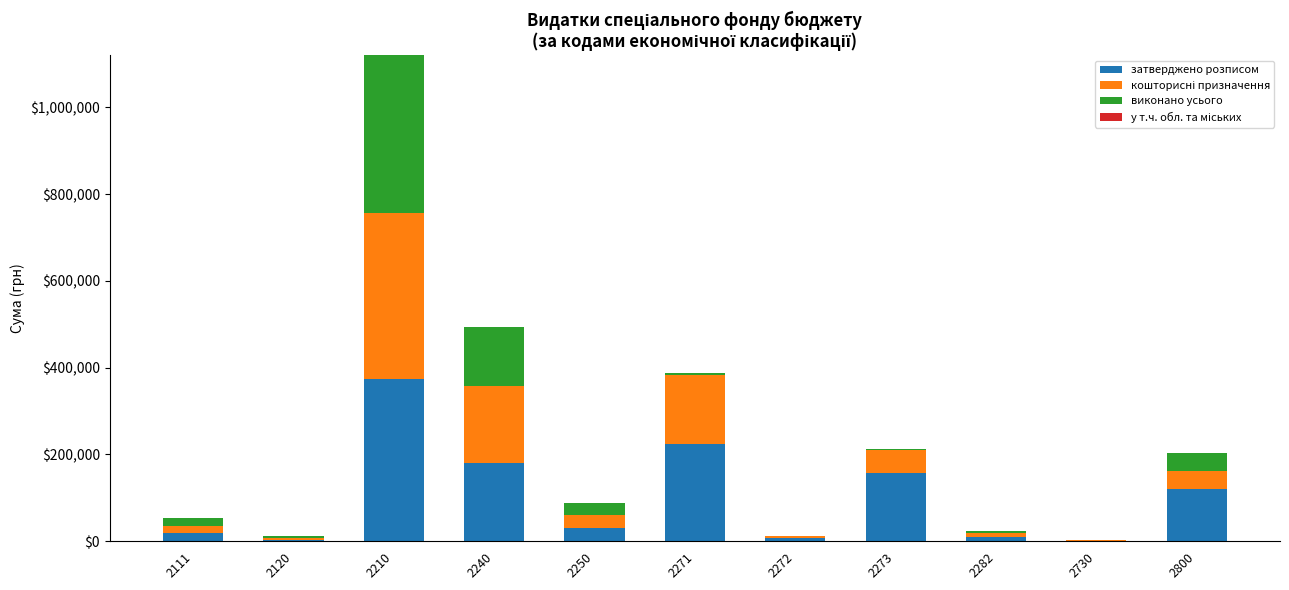

How many categories are shown in the chart?

11